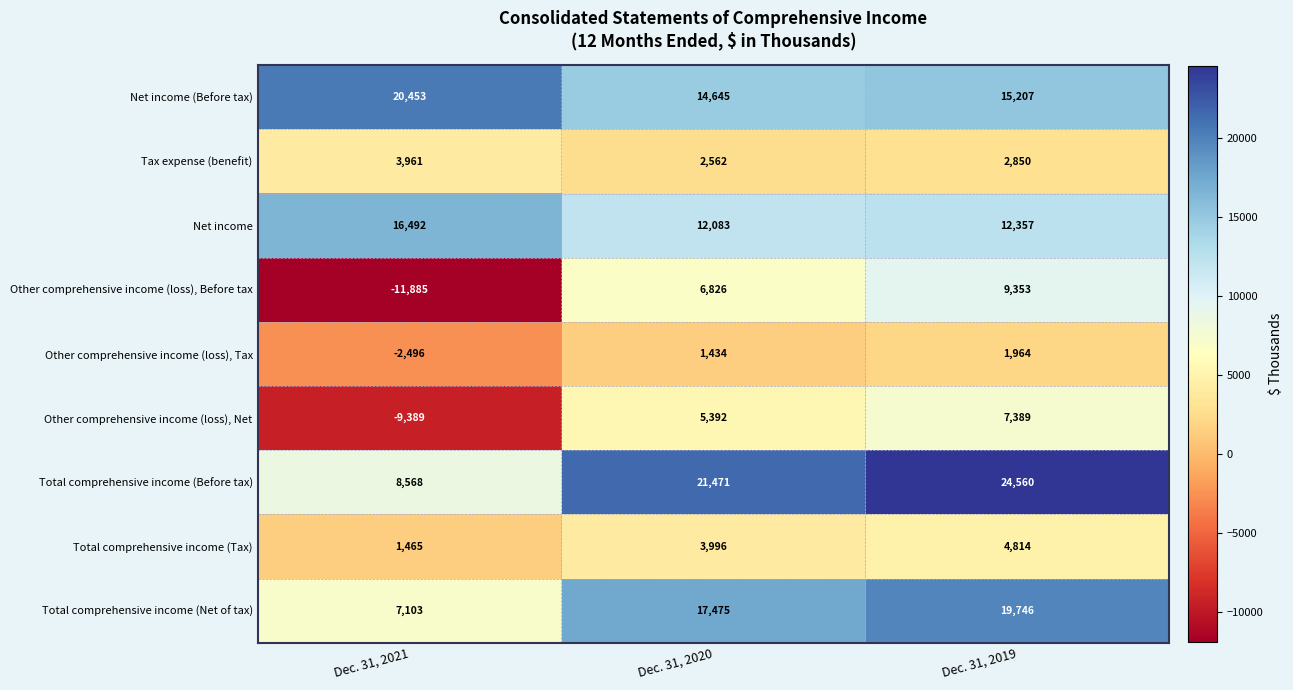

What is the spread (max minus min) of values at Dec. 31, 2019?

22596